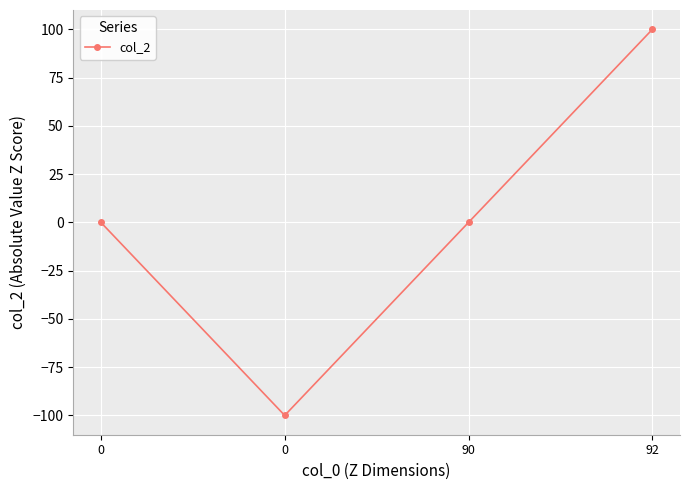

Is this an area chart (filled region under the line)?

No